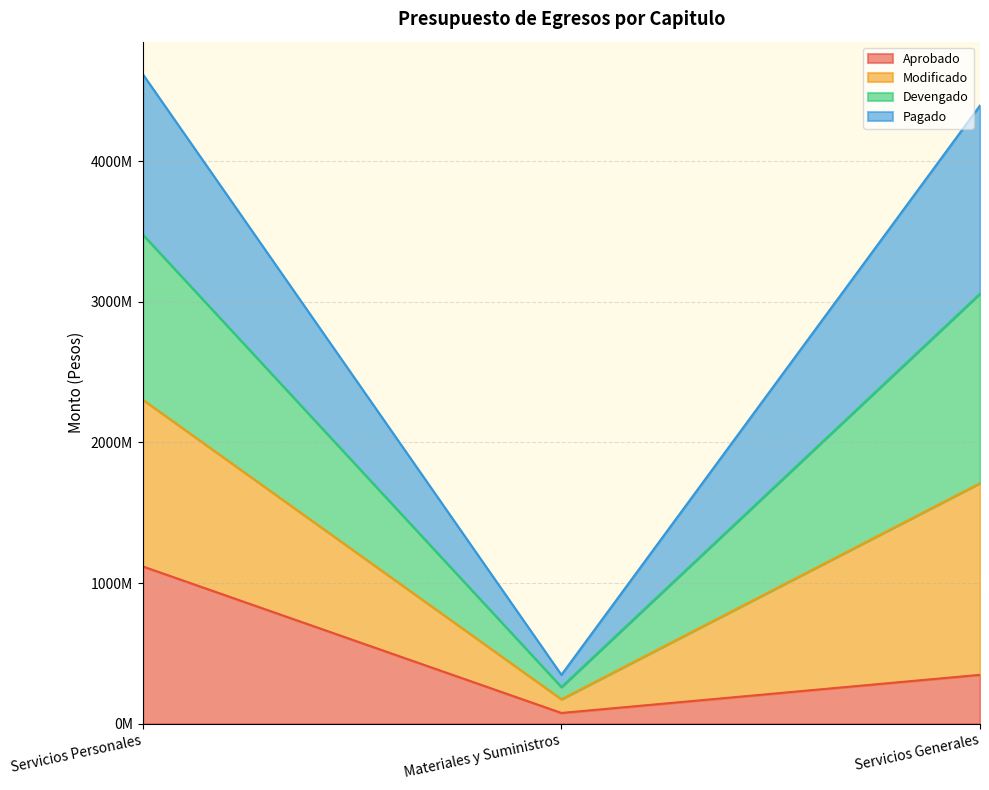

Which series changed the most between Servicios Personales and Materiales y Suministros?

Modificado